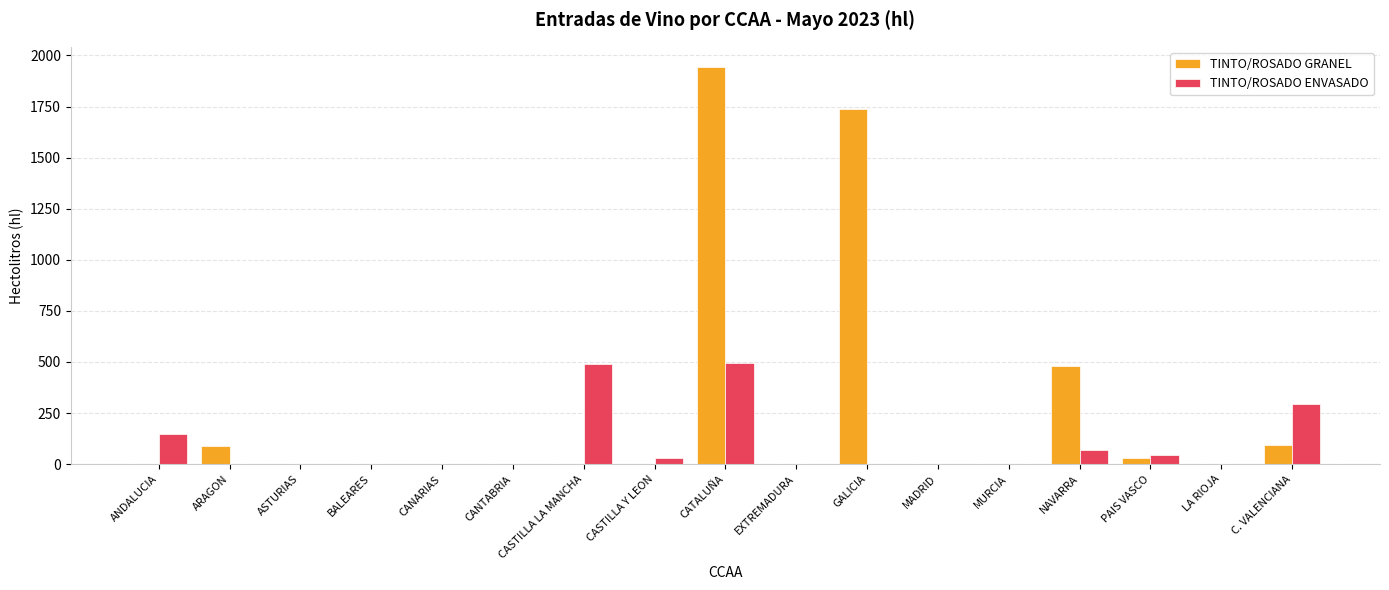

What is the highest value of the TINTO/ROSADO ENVASADO series?

497